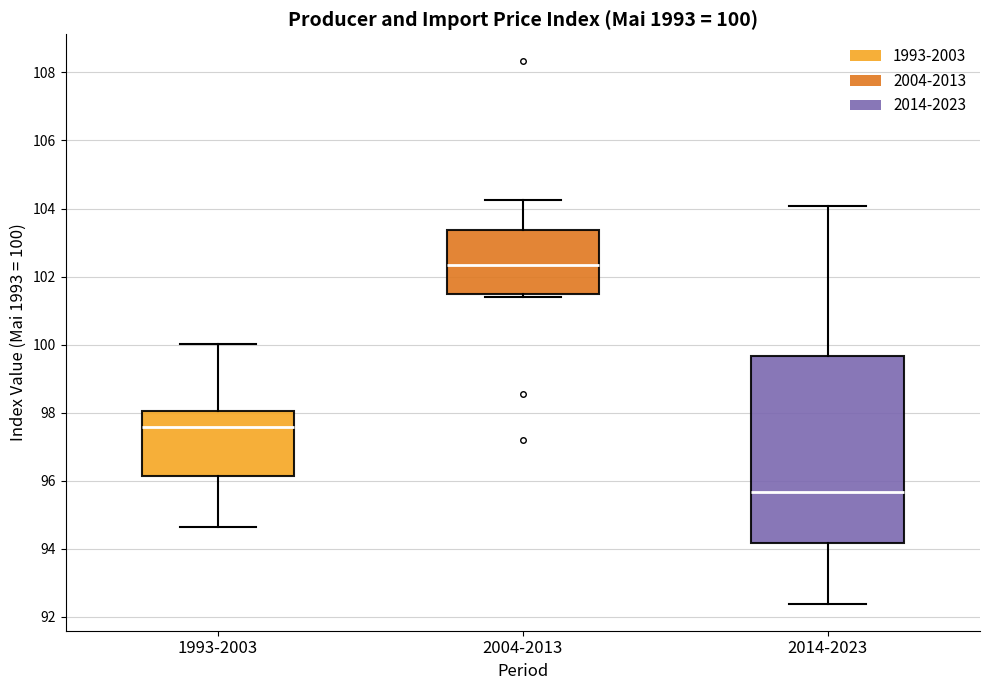

Comparing the boxes themselves (not the whiskers), which one is the tallest?

2014-2023